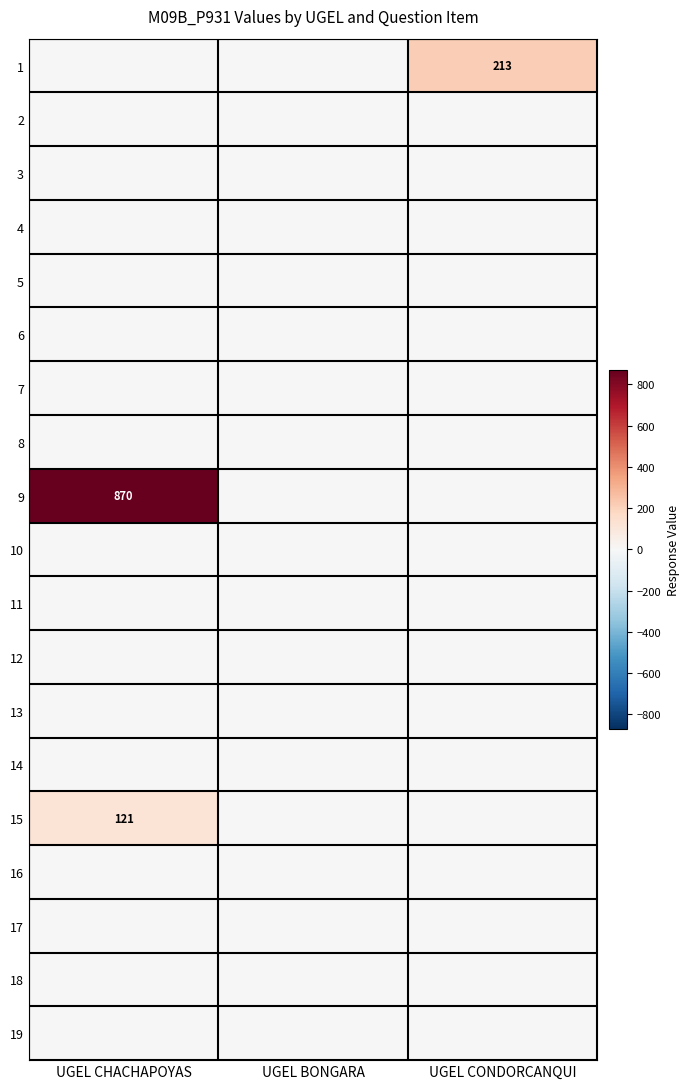

True or false: 15 has a value of 49 at UGEL CHACHAPOYAS.

False